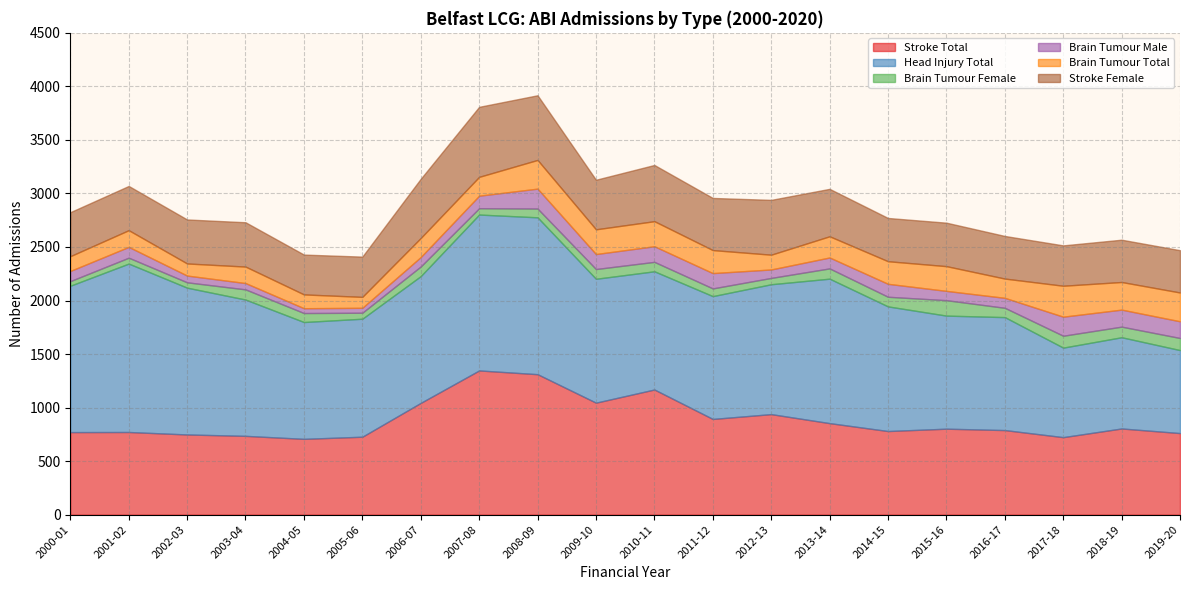

Which label corresponds to the largest value in the chart?

2001-02